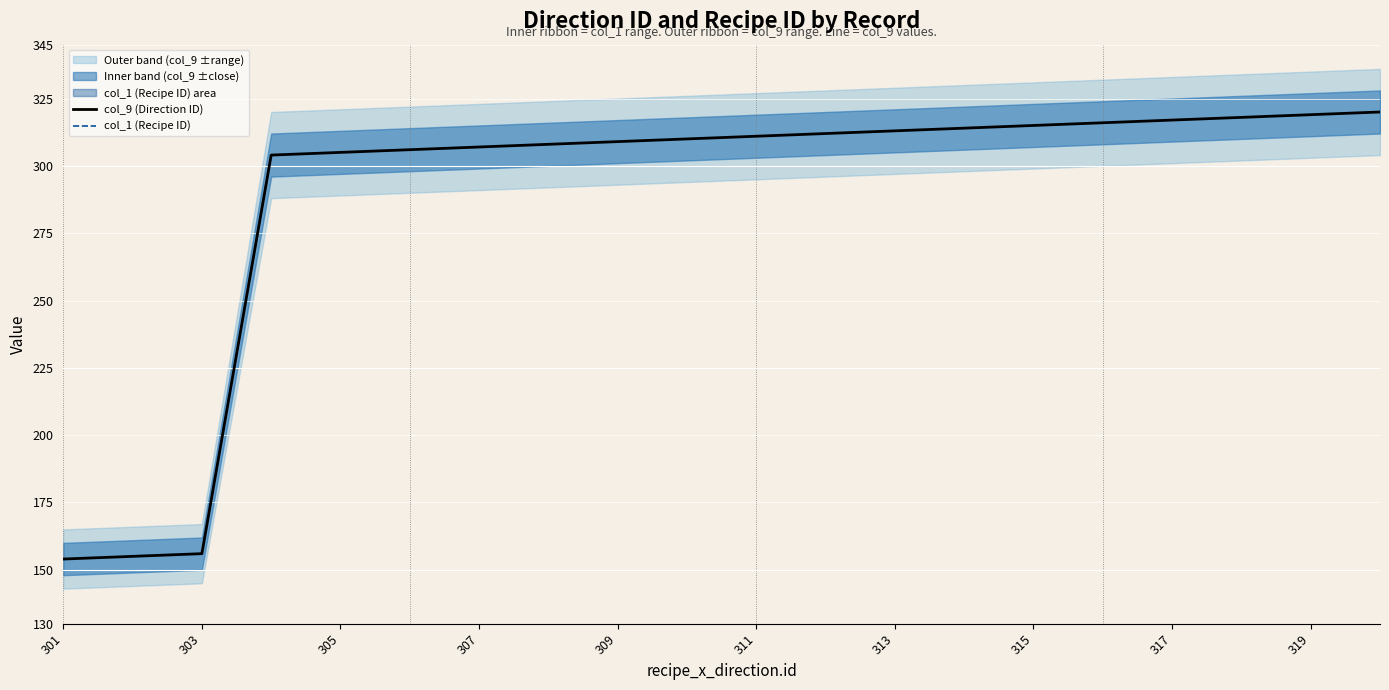

The value of col_1 (Recipe ID) at 13 is 75. True or false?

True